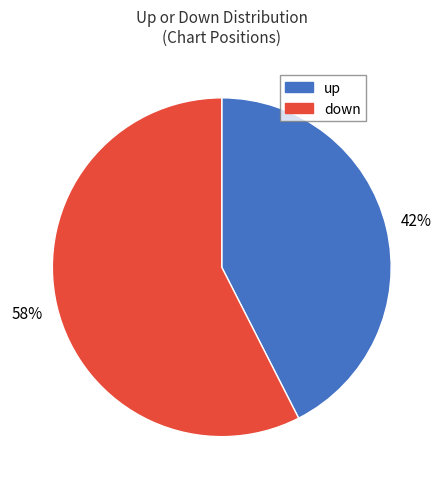

To the nearest percent, what percentage of the pie is down?

57%